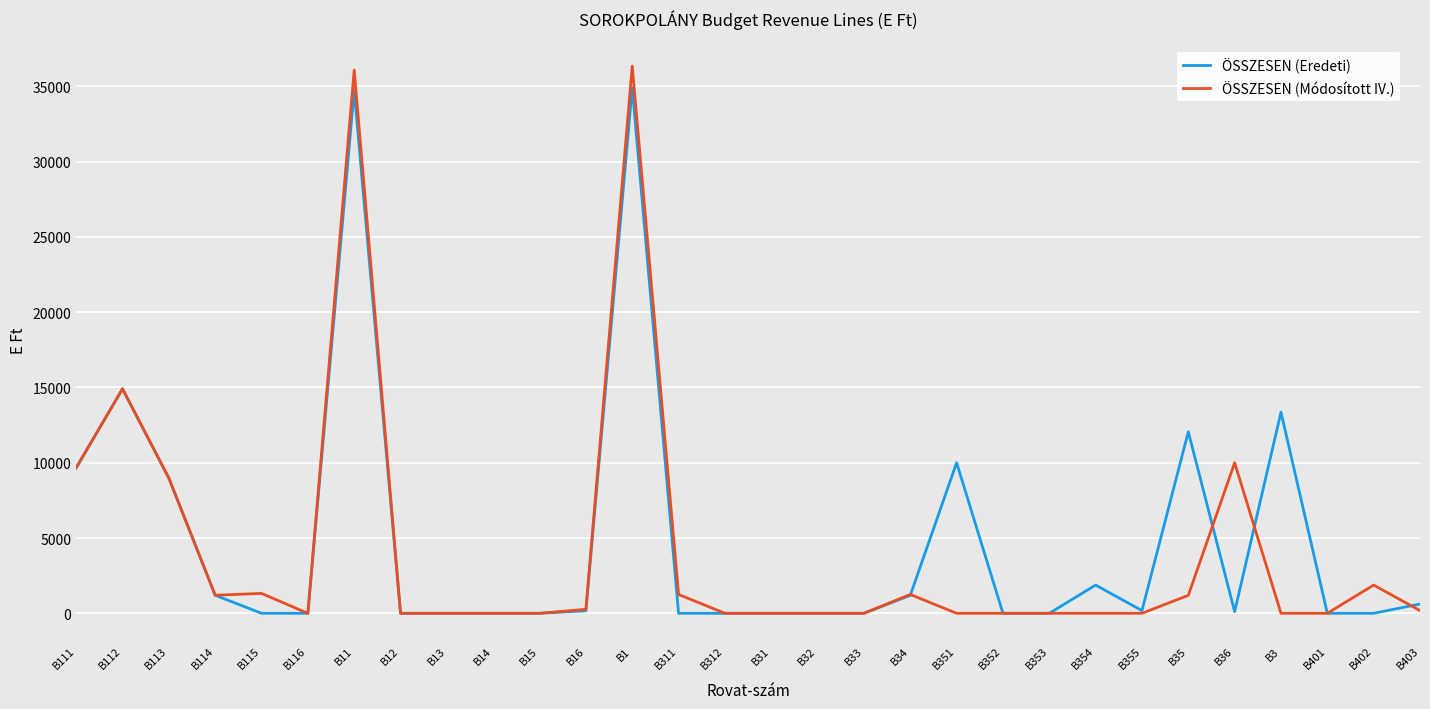

Where is the first local maximum for ÖSSZESEN (Eredeti)?

B112